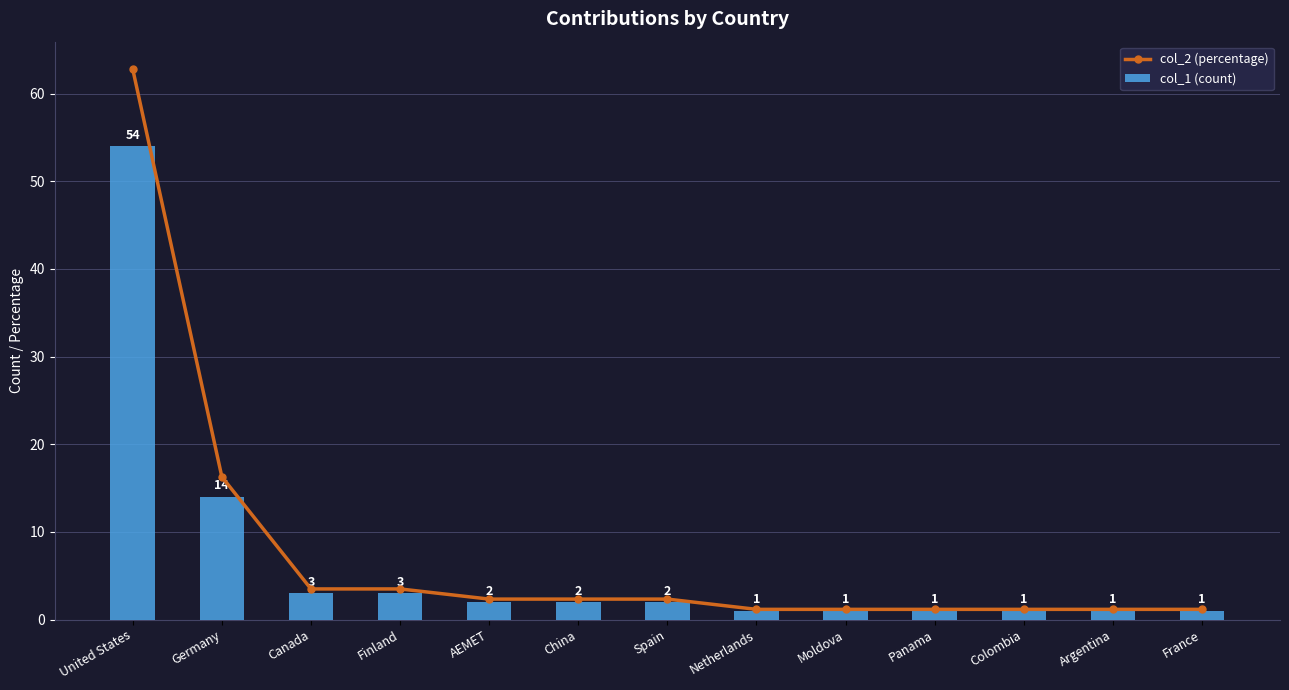

How many values in the col_1 (count) series are below 2?

6